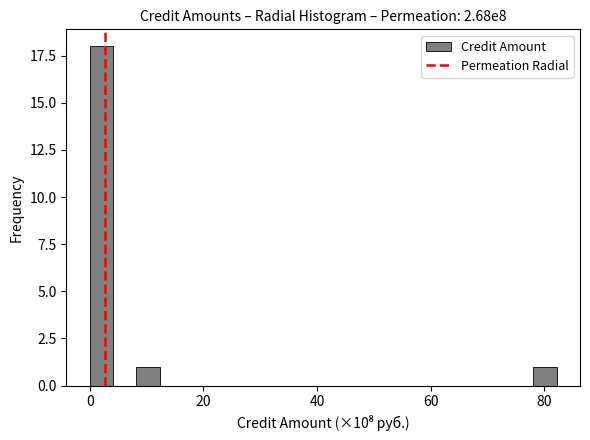

Read against the x-axis, roughly where is the centre of the tallest bar?

2